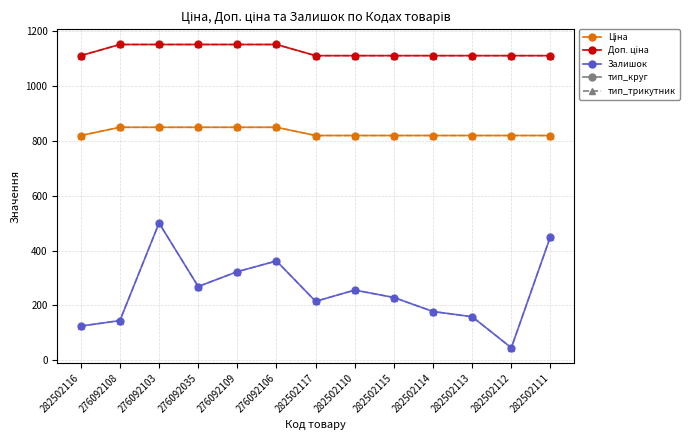

Does the chart have visible grid lines?

Yes